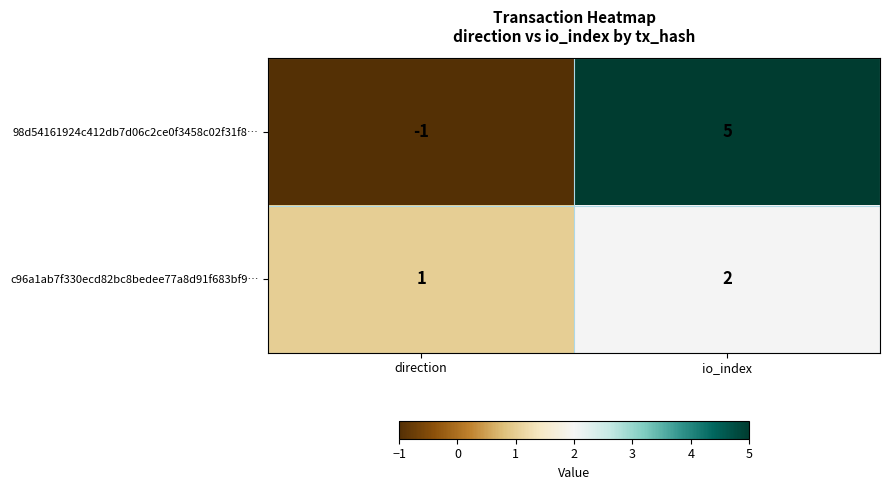

Count the number of categories in the chart.

2